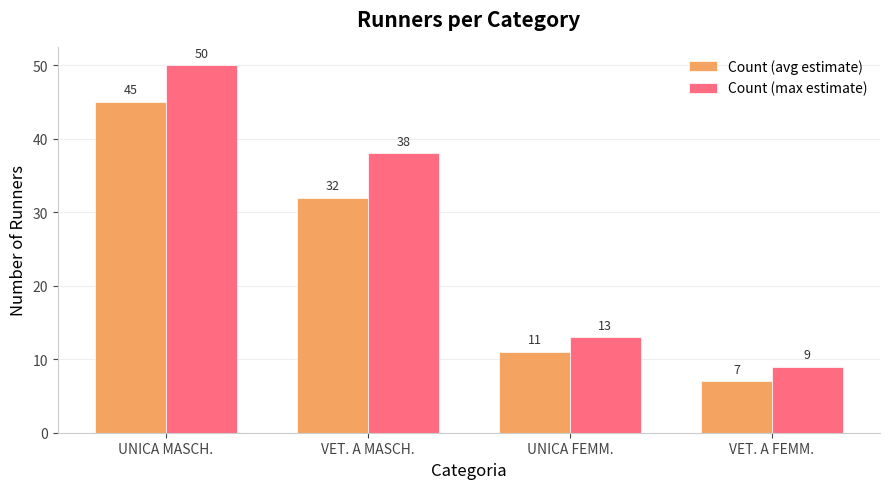

What is the total value across all series at VET. A MASCH.?

70